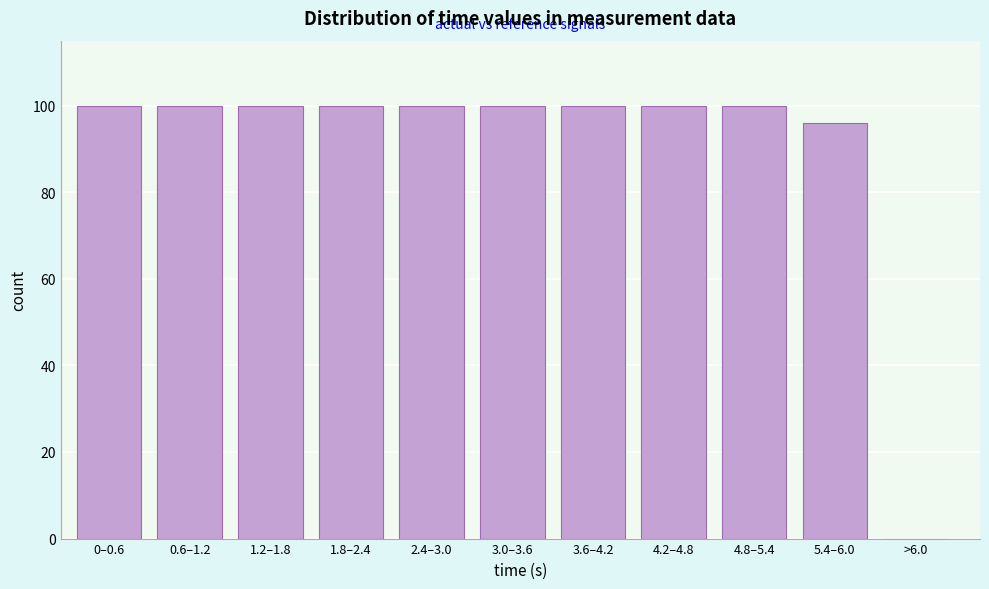

Reading left to right, what are all the values shown in this chart?

0–0.6=100	0.6–1.2=100	1.2–1.8=100	1.8–2.4=100	2.4–3.0=100	3.0–3.6=100	3.6–4.2=100	4.2–4.8=100	4.8–5.4=100	5.4–6.0=96	>6.0=0